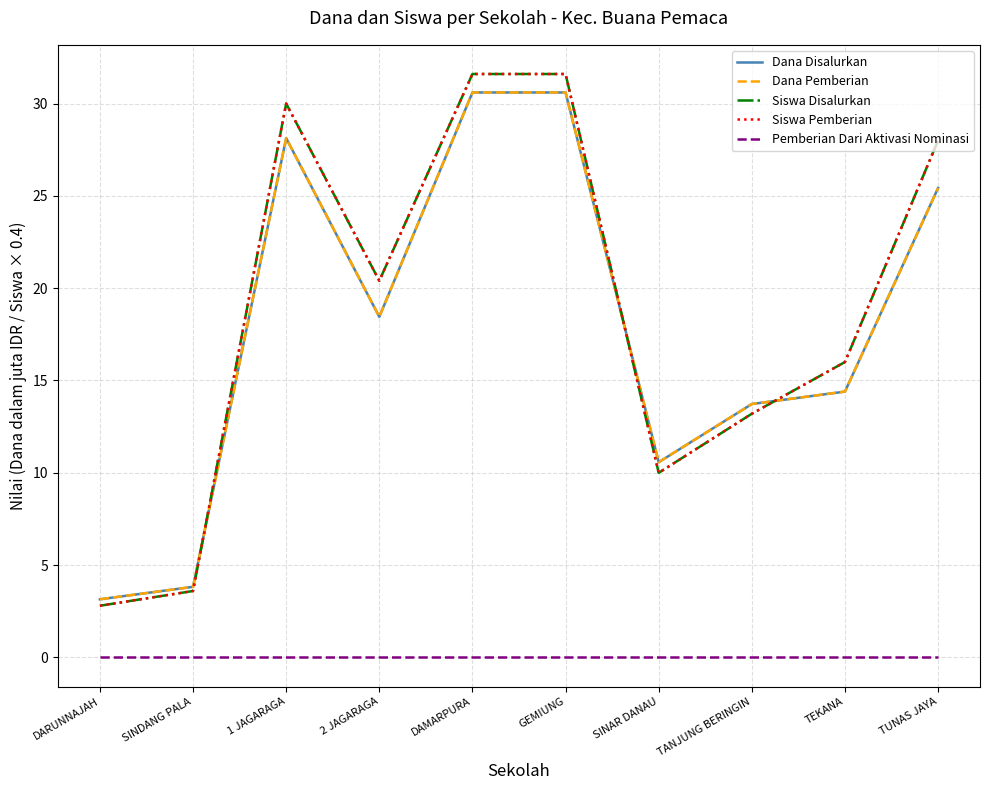

At which category is the sum across all series the highest?

DAMARPURA